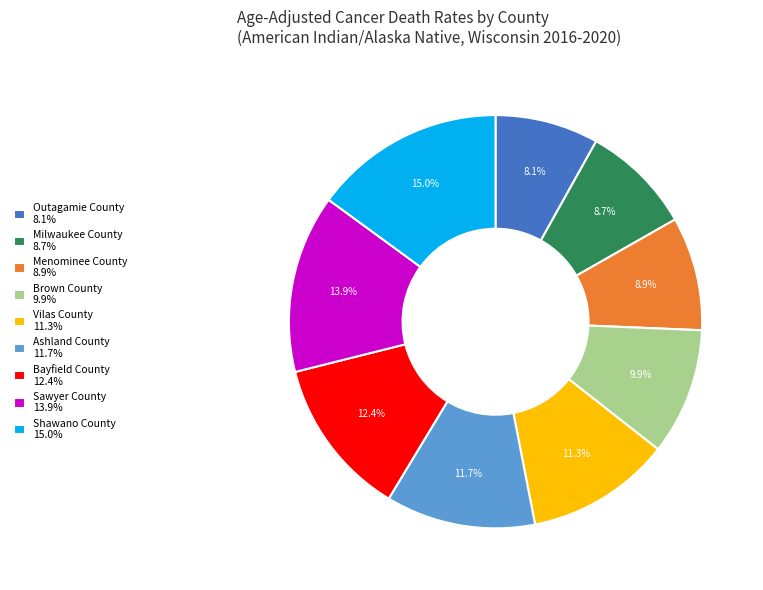

True or false: Sawyer County accounts for 8% of the total.

False